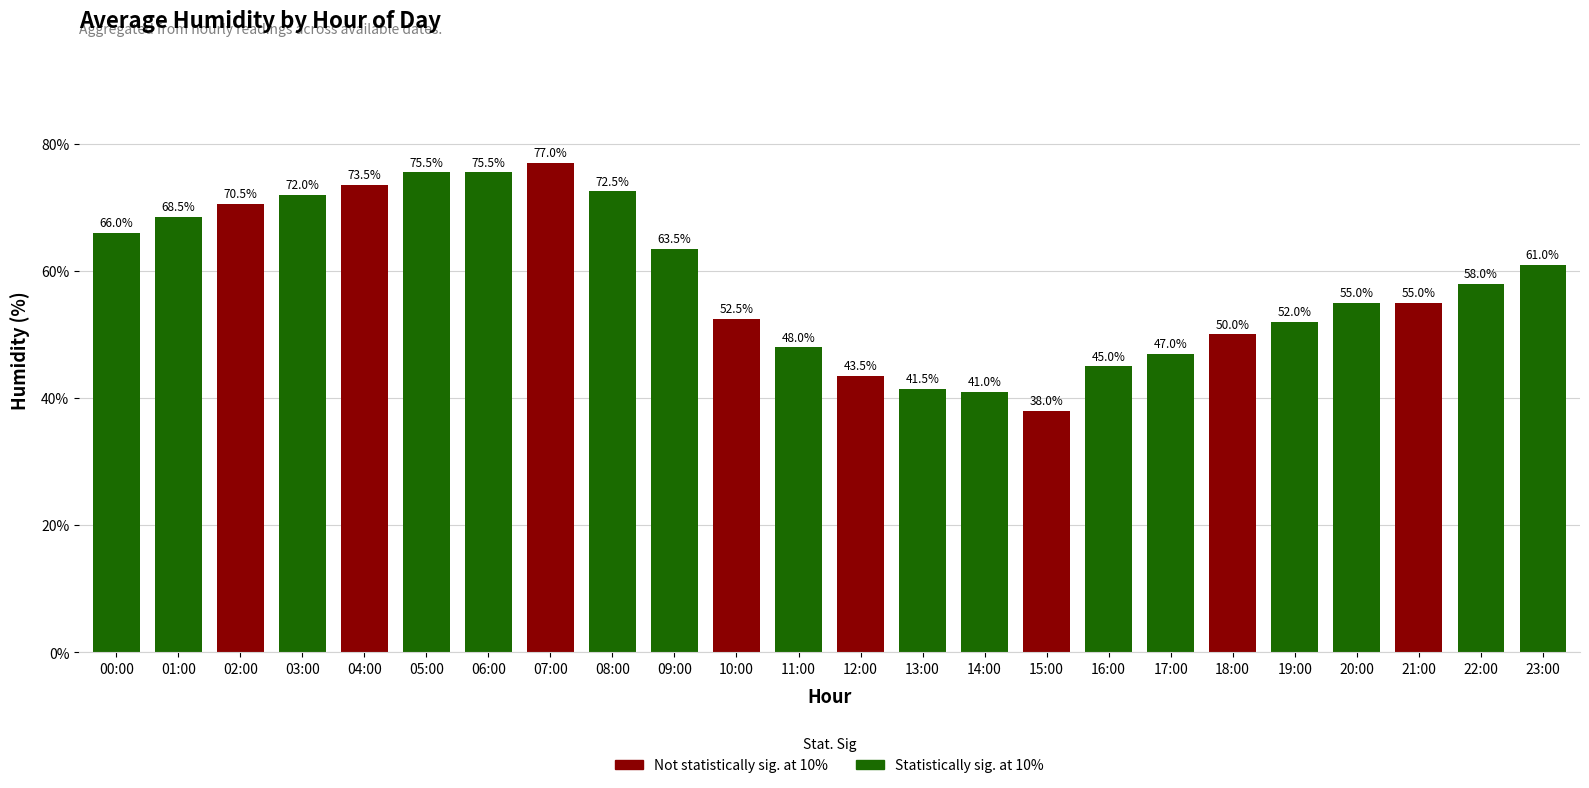

The chart shows a value of 28.9 at 08:00. True or false?

False